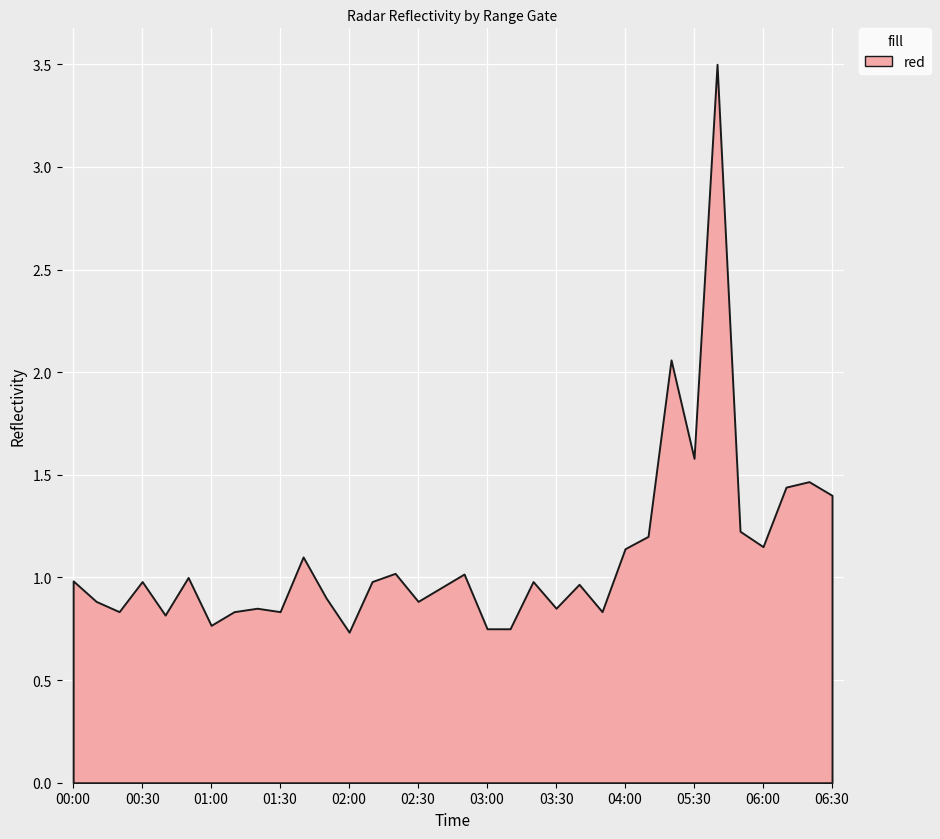

What is the label of the 13th point from the left?

02:00